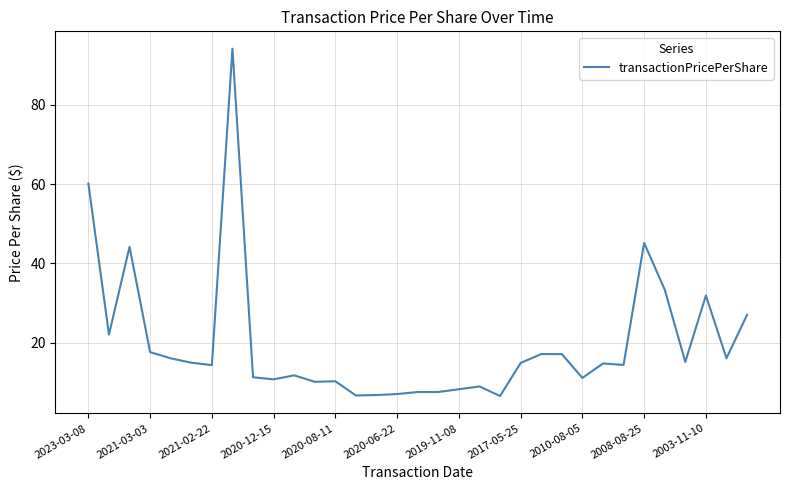

What is the difference between the maximum and minimum values?

87.6